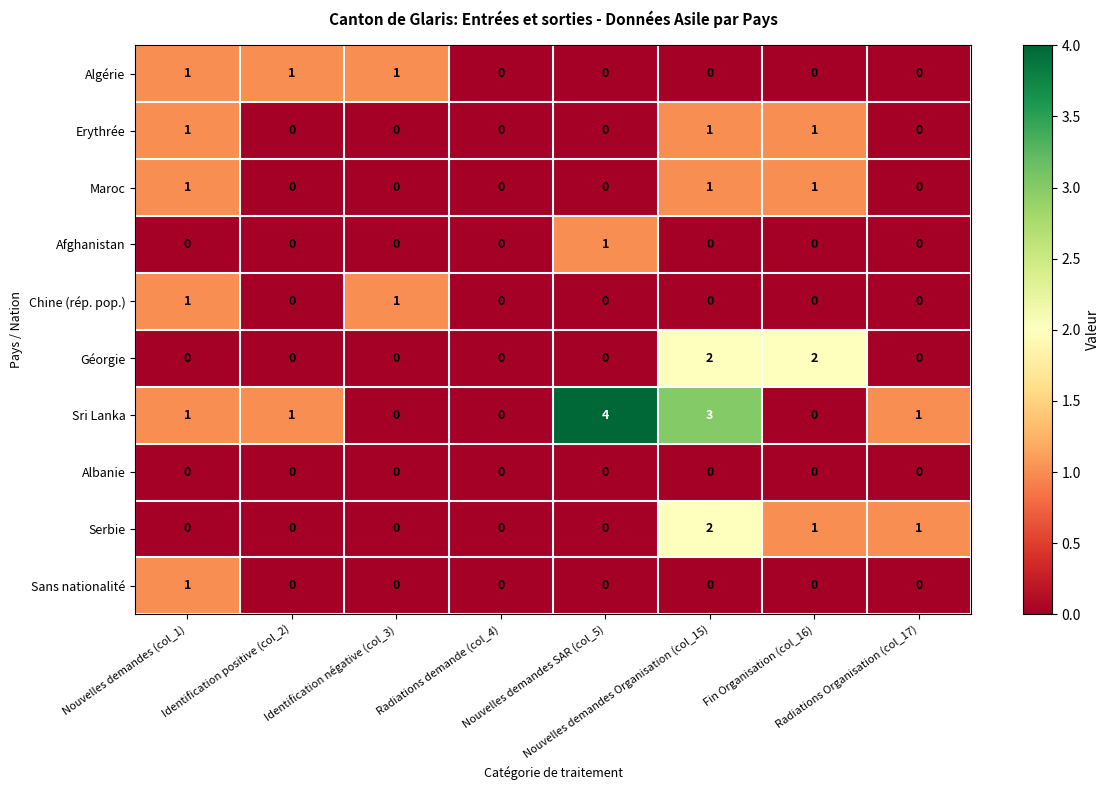

Which series has the largest total across all categories?

Sri Lanka